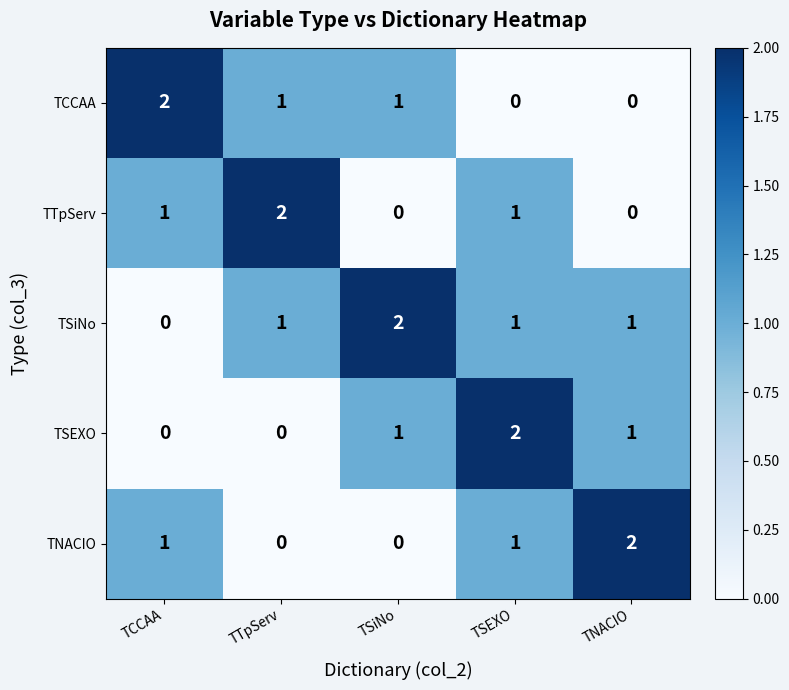

How many values in the TNACIO series are below 1?

2